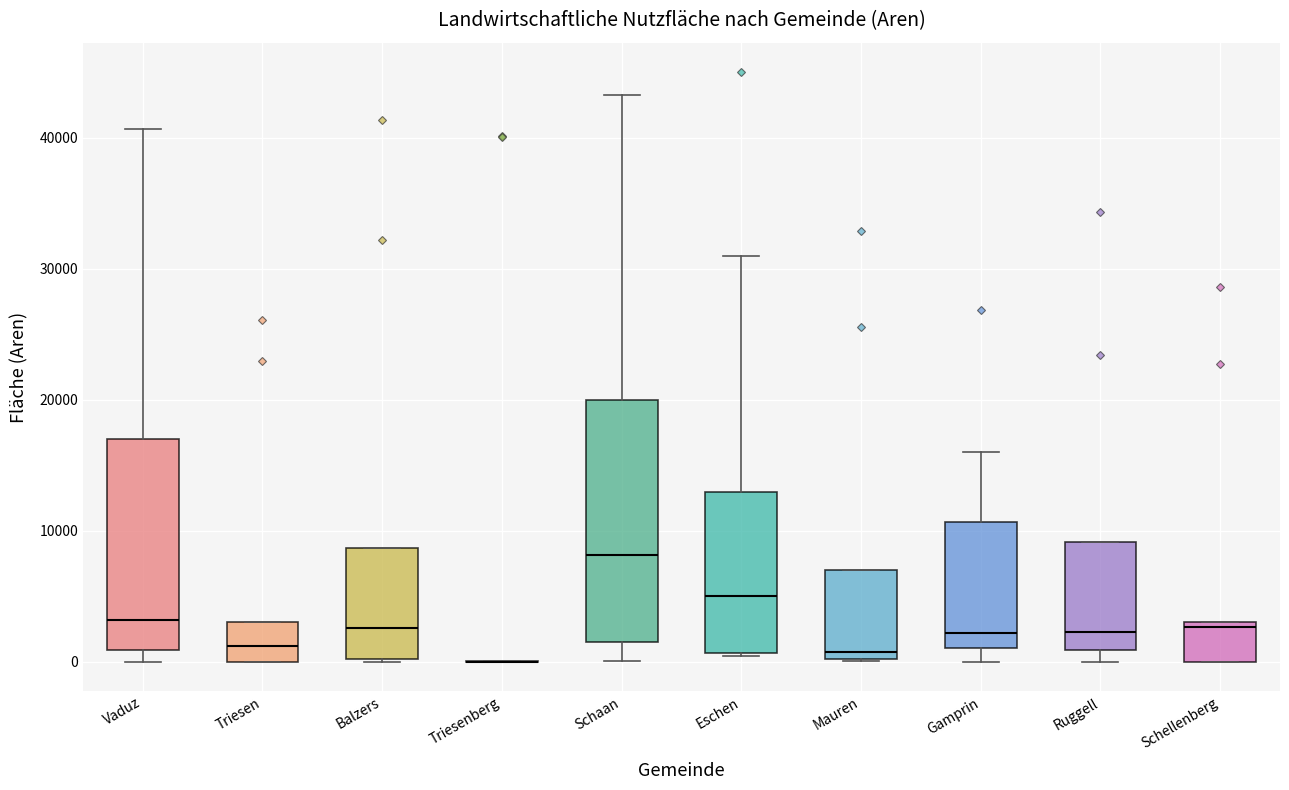

Reading left to right, read every box against the y-axis: the position of its median line, the range the box covers, and the ends of its whiskers. The values are not printed on the chart, so give them approximately, as read against the axis.

Vaduz: median 3000, box 1000 to 17000, whiskers 0 to 41000
Triesen: median 1000, box 0 to 3000, whiskers 0 to 3000
Balzers: median 3000, box 0 to 9000, whiskers 0 to 9000
Triesenberg: box collapsed to a line at 0, whiskers 0 to 0
Schaan: median 8000, box 2000 to 20000, whiskers 0 to 43000
Eschen: median 5000, box 1000 to 13000, whiskers 0 to 31000
Mauren: median 1000, box 0 to 7000, whiskers 0 to 7000
Gamprin: median 2000, box 1000 to 11000, whiskers 0 to 16000
Ruggell: median 2000, box 1000 to 9000, whiskers 0 to 9000
Schellenberg: median 3000 (just below the box's upper edge), box 0 to 3000, whiskers 0 to 3000